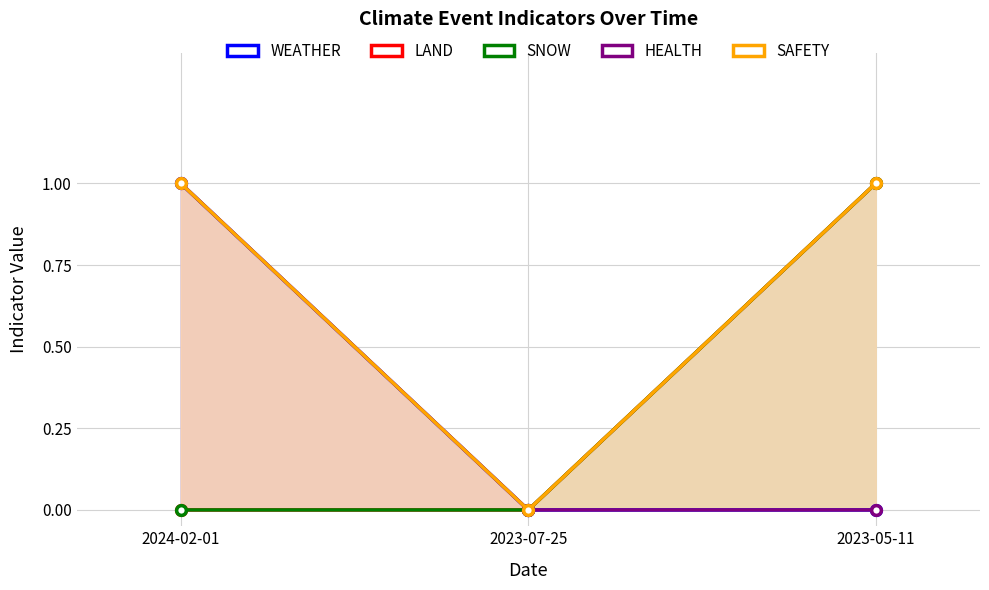

What is the highest value of the LAND series?

1